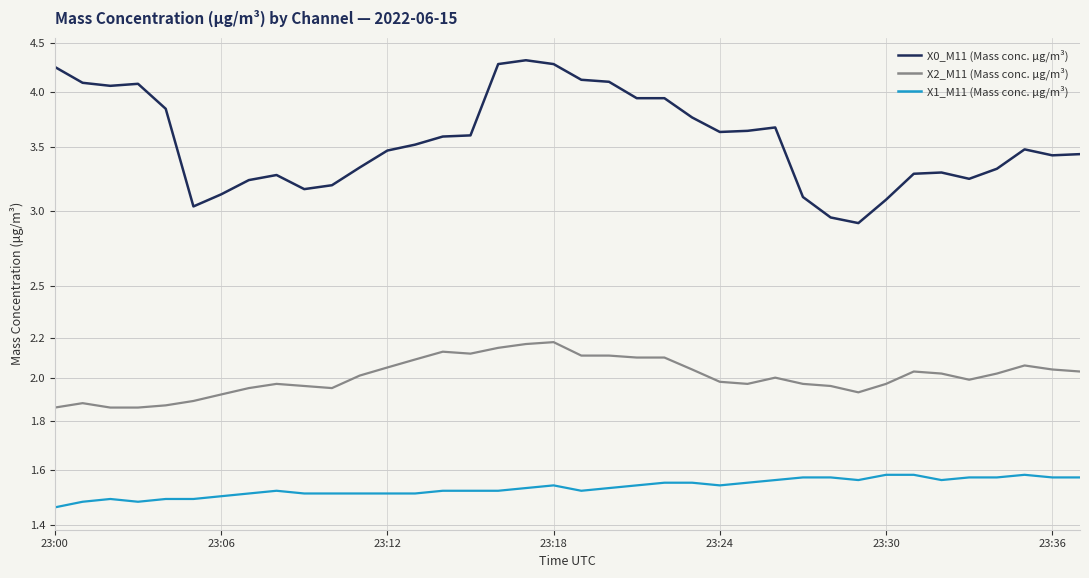

True or false: X2_M11 (Mass conc. μg/m³) and X0_M11 (Mass conc. μg/m³) intersect in this chart.

False